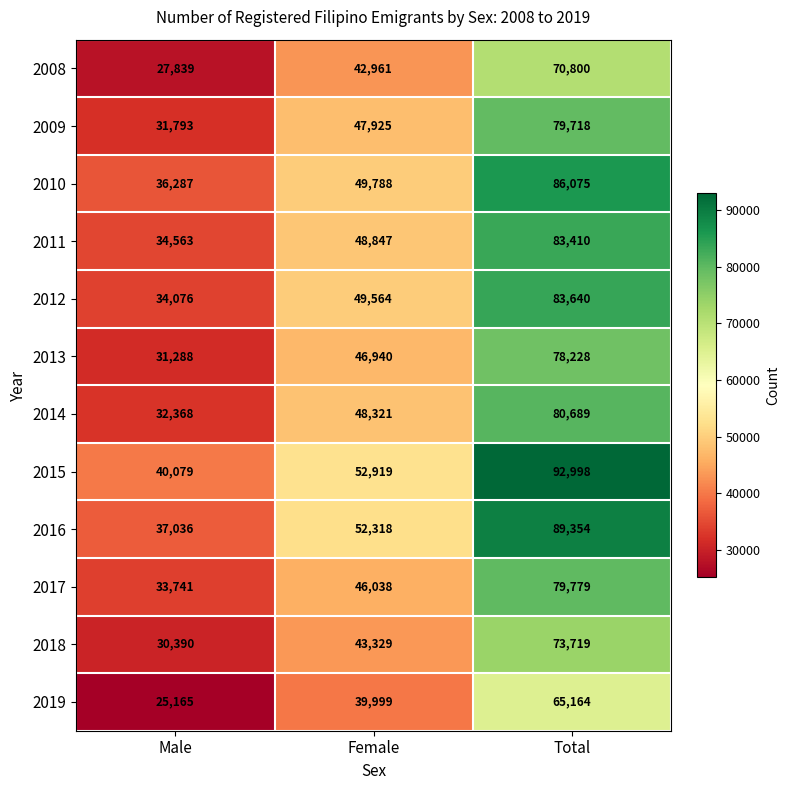

Which series has the widest spread of values?

2015